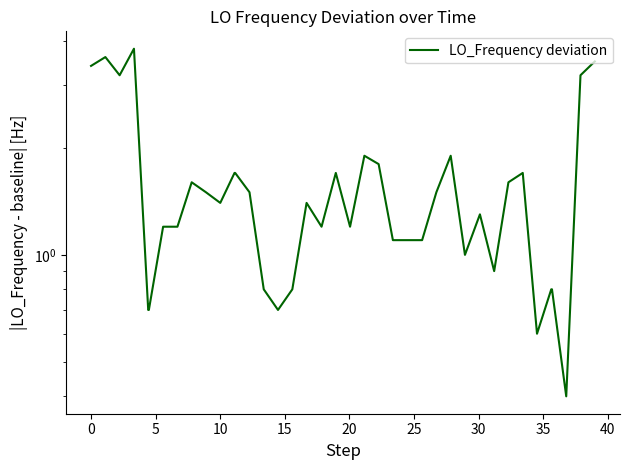

Does the chart display data point markers on the line(s)?

No